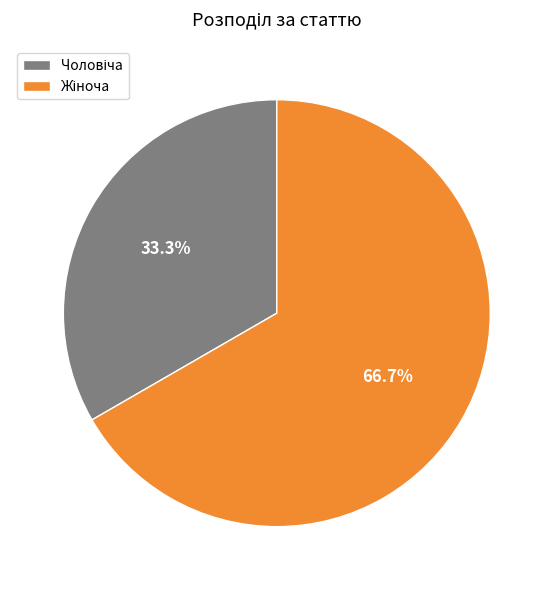

Does any single category account for the majority?

Yes